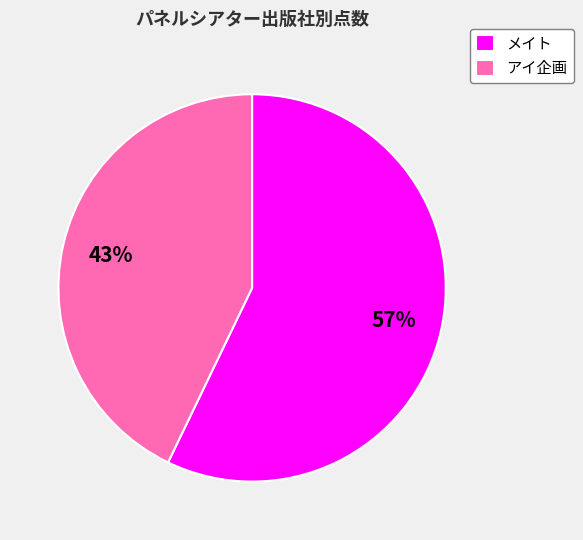

Is it true that メイト is 50% of the pie?

False